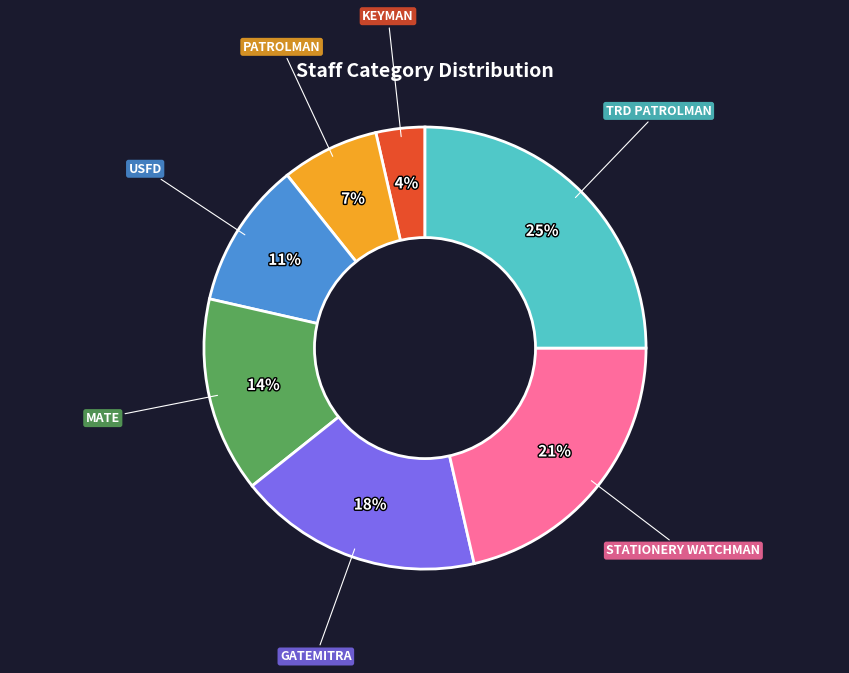

Does USFD account for over 50% of the chart?

No